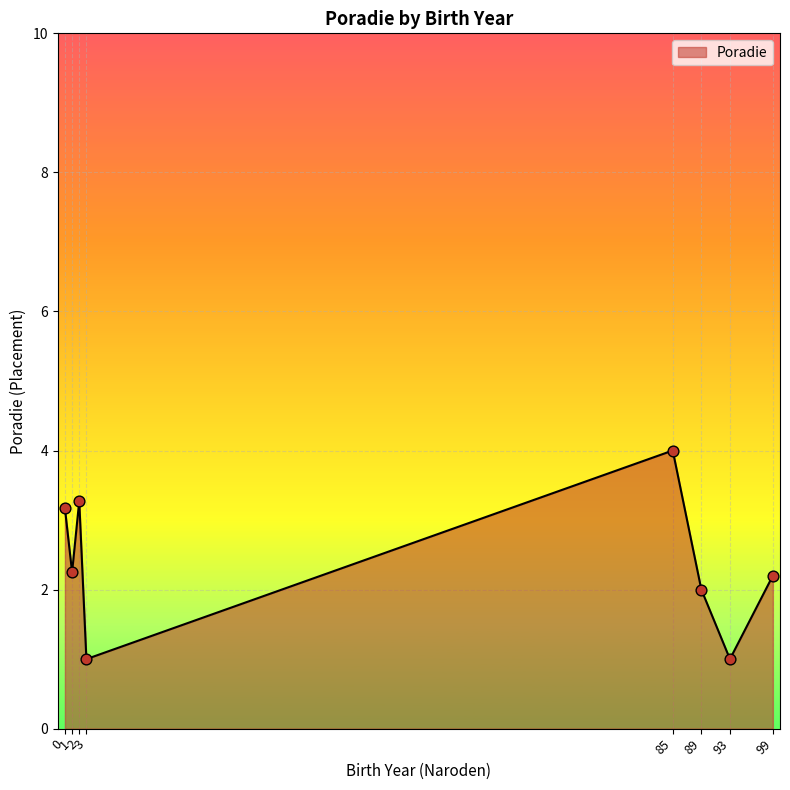

What is the ratio of the value at 0 to the value at 2?

1.0